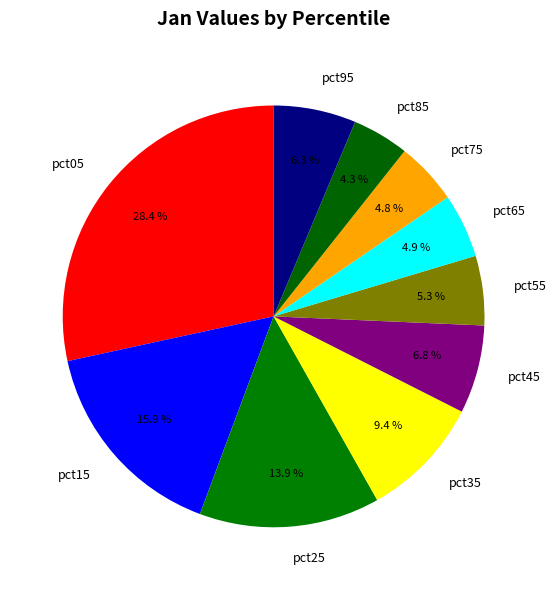

Is it true that pct45 is 7% of the pie?

True